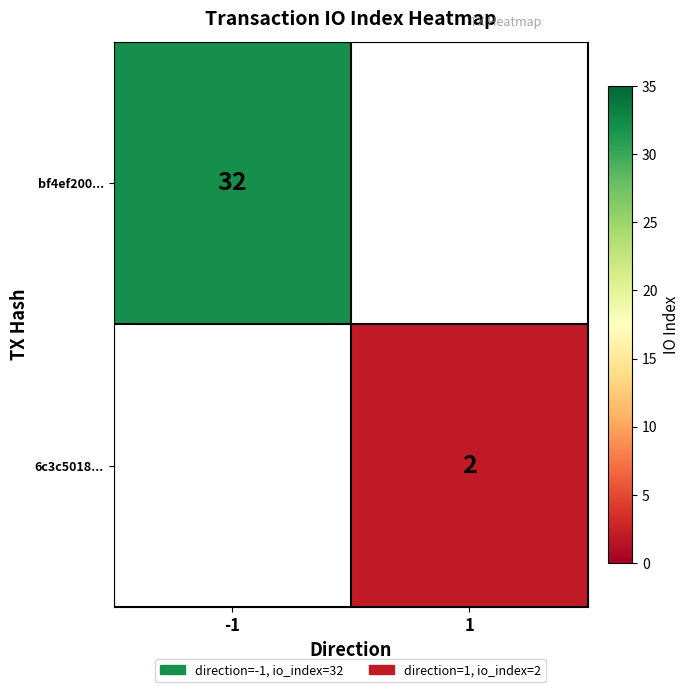

How many categories are shown in the chart?

2